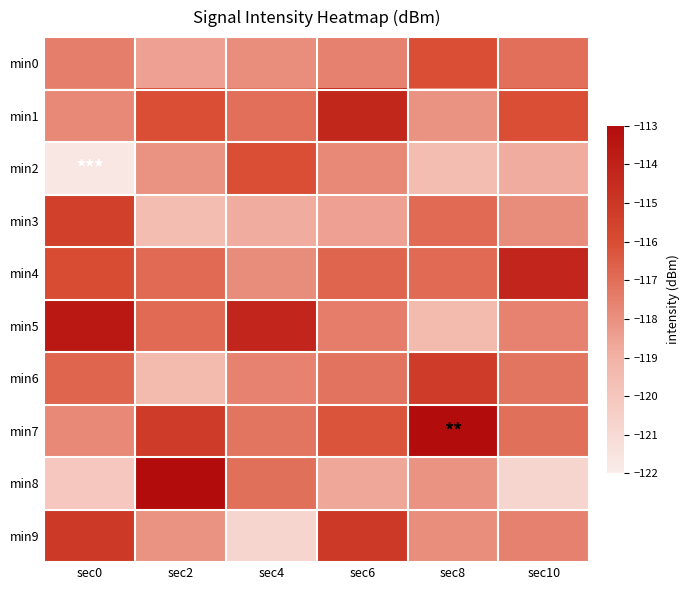

What is the greatest value displayed?

-113.0